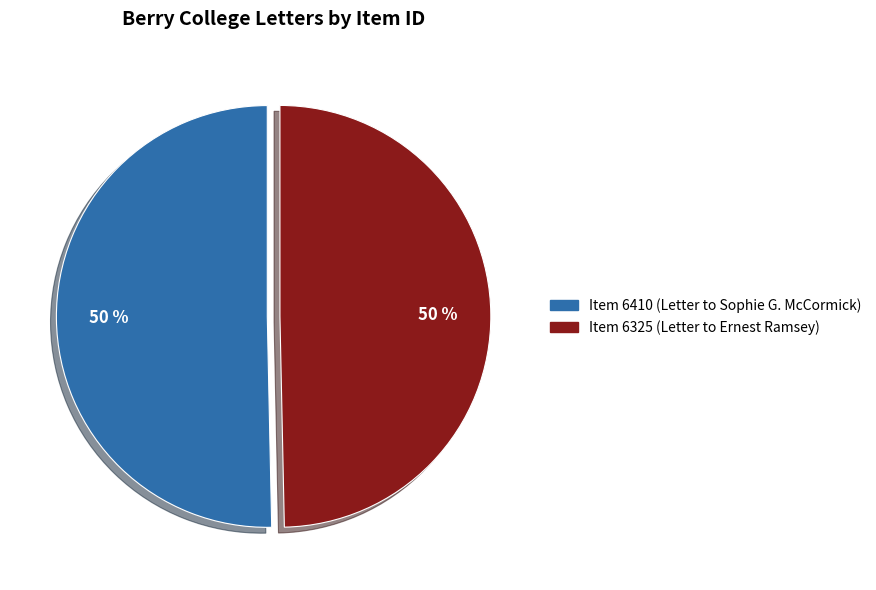

To the nearest percent, what is the average slice percentage?

50%